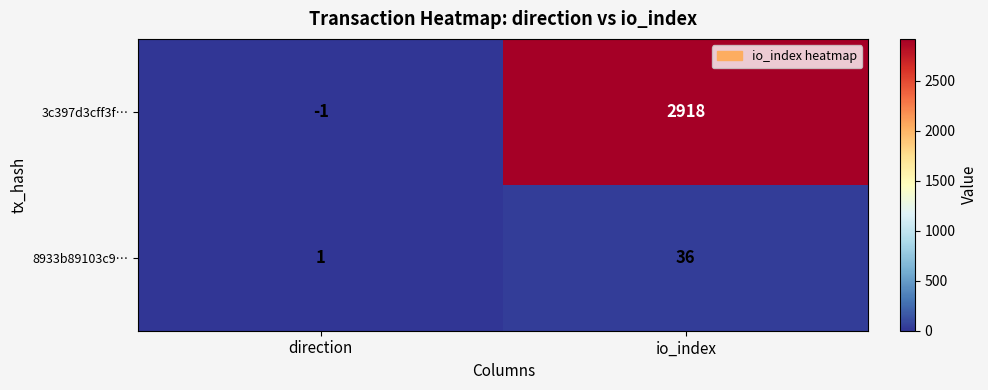

How many data points does each series have?

2